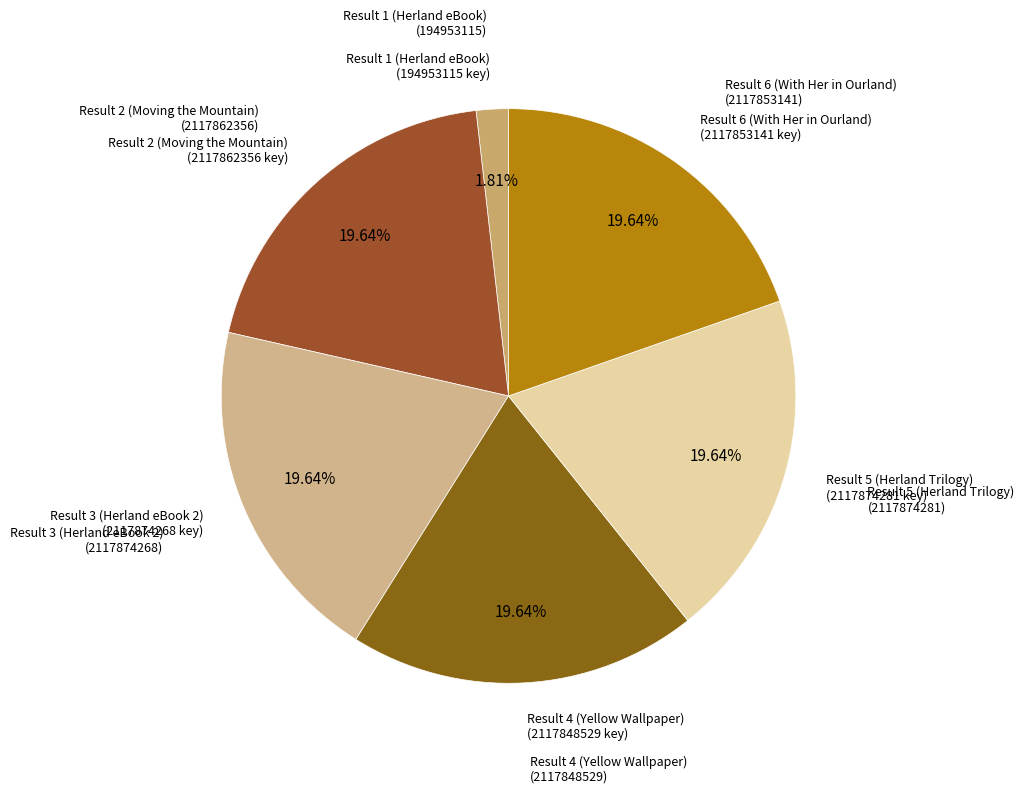

How many segments does this pie chart have?

6